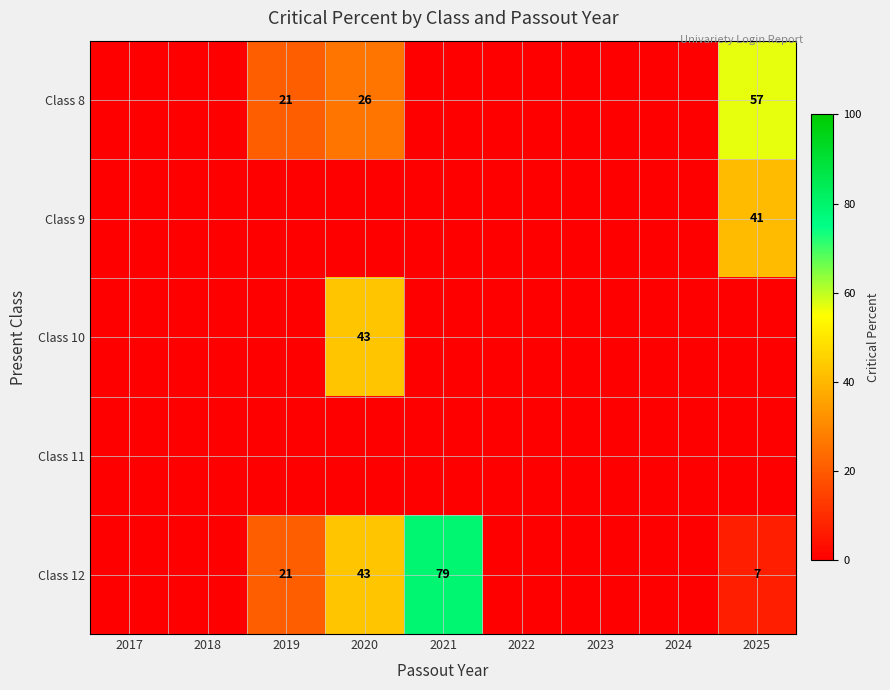

How many series are shown in this chart?

5